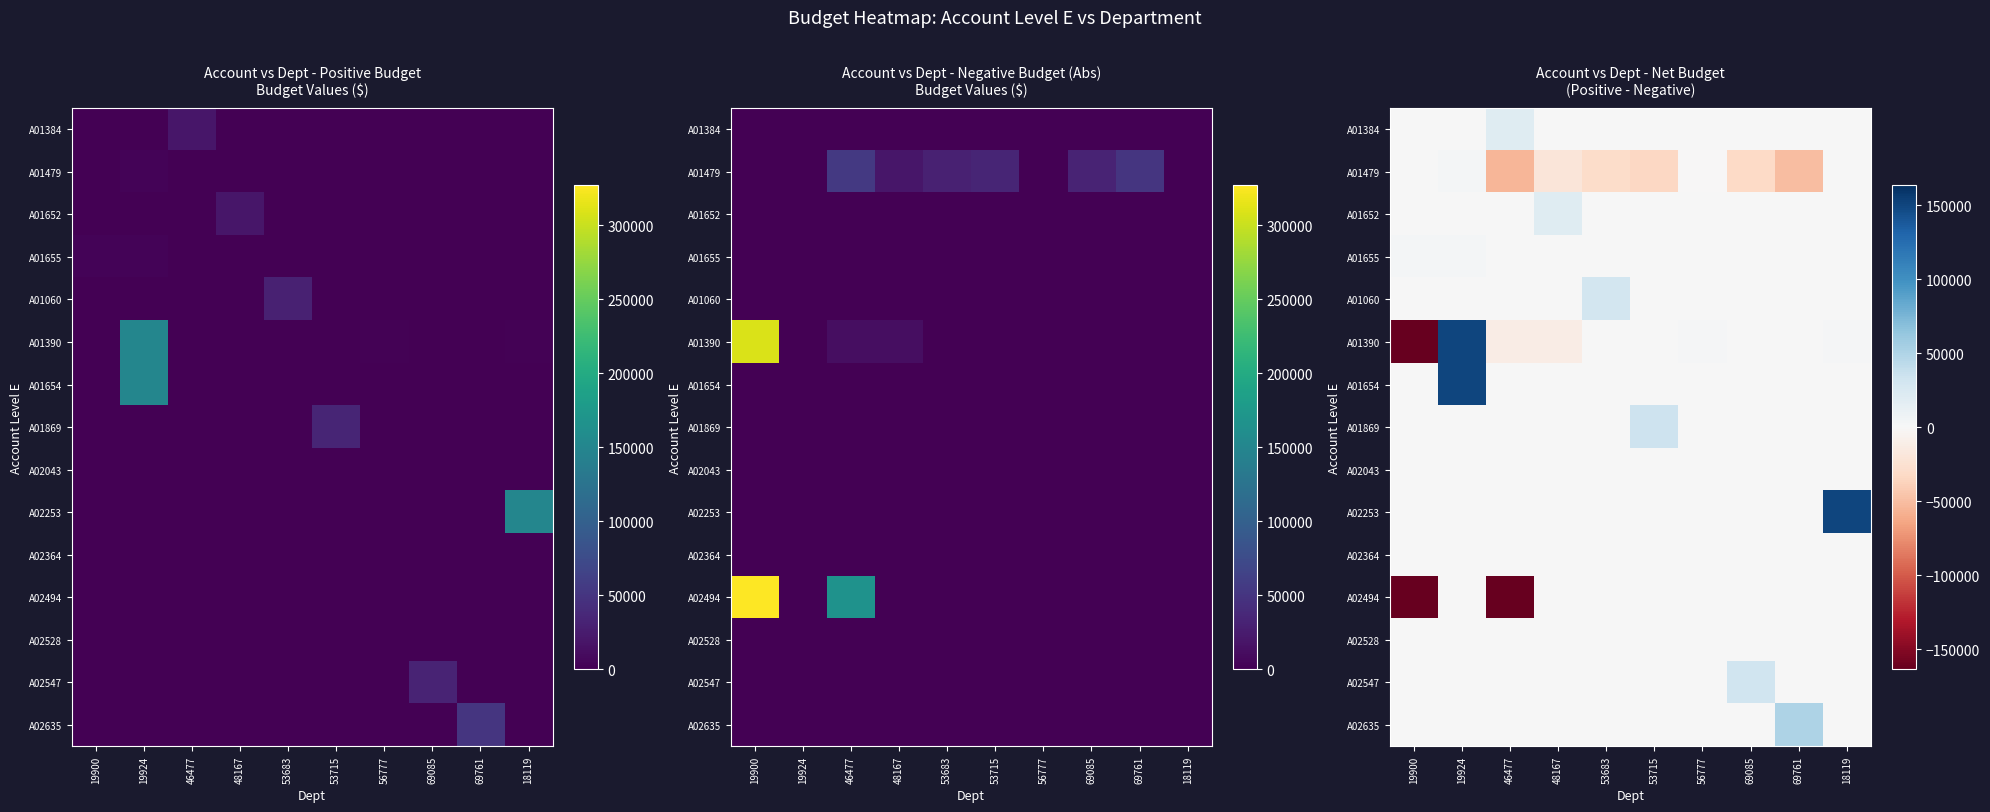

How many values in the A01654 series exceed 0?

1